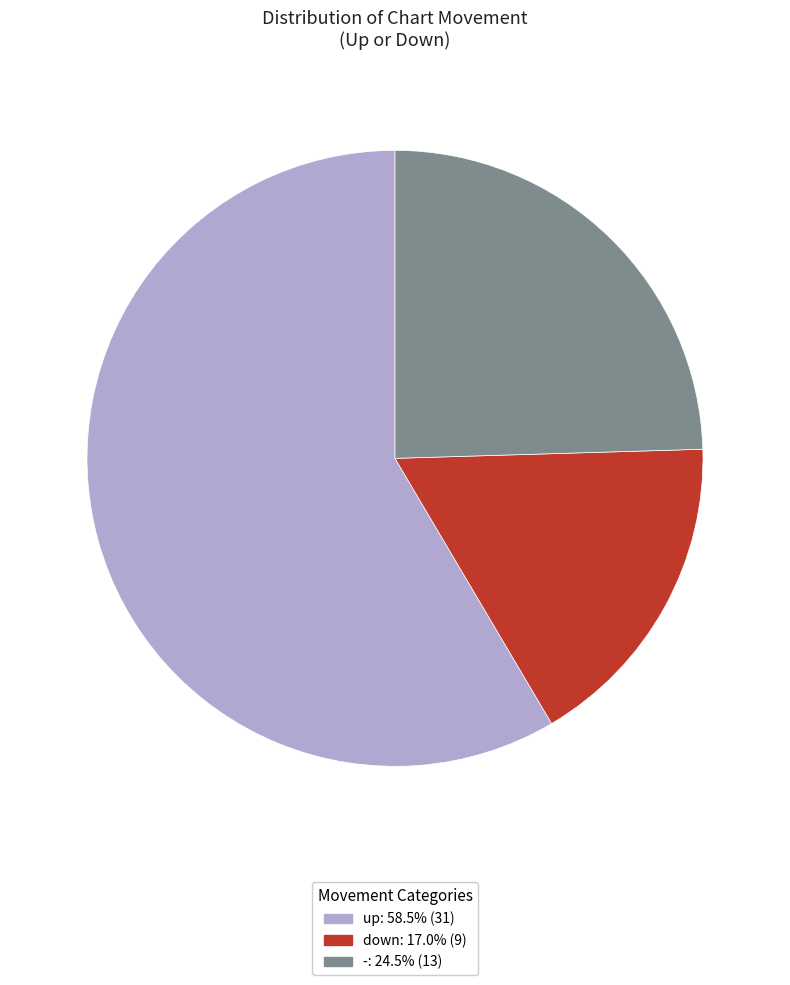

Which category has the smallest portion of the pie?

down